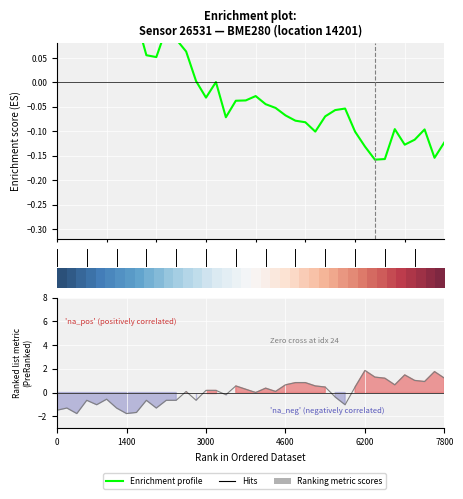

True or false: Ranking metric scores has more than 2 points higher than both neighbors.

True